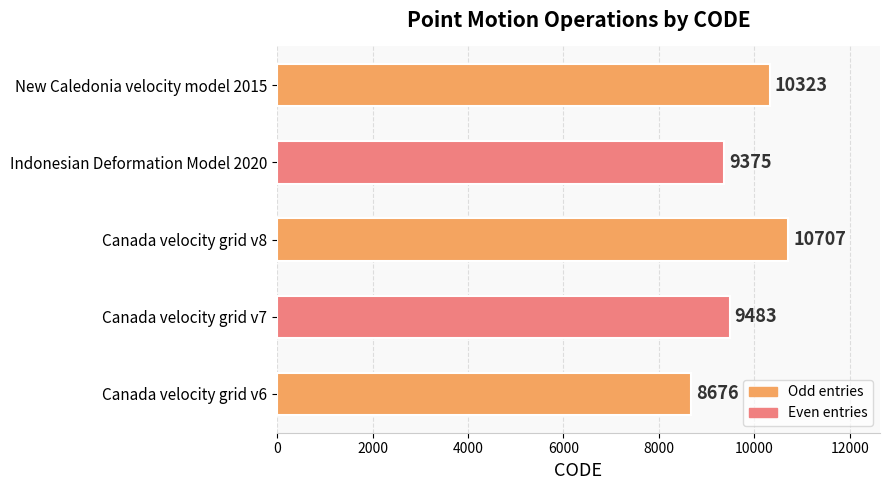

What is the average value?

9713